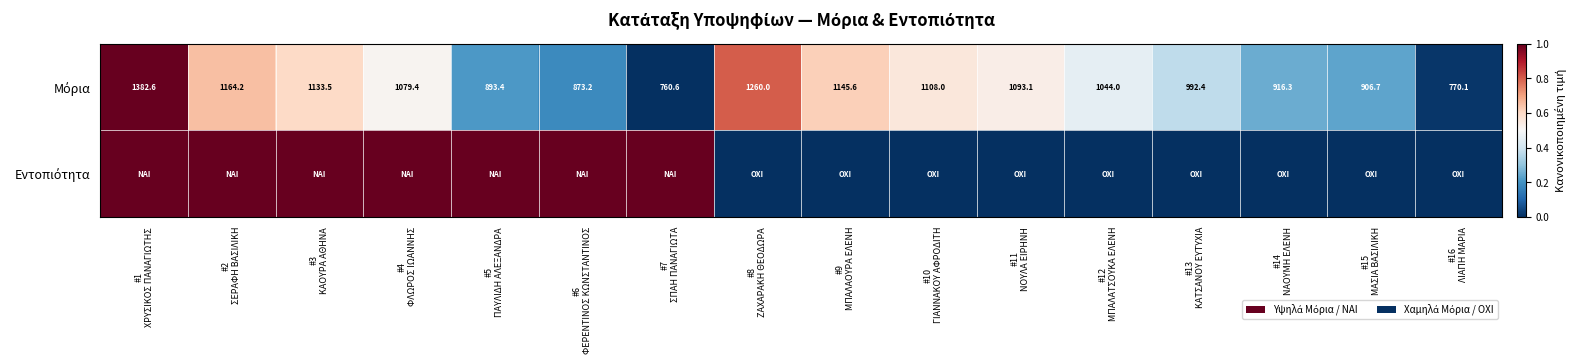

Count the number of categories in the chart.

16